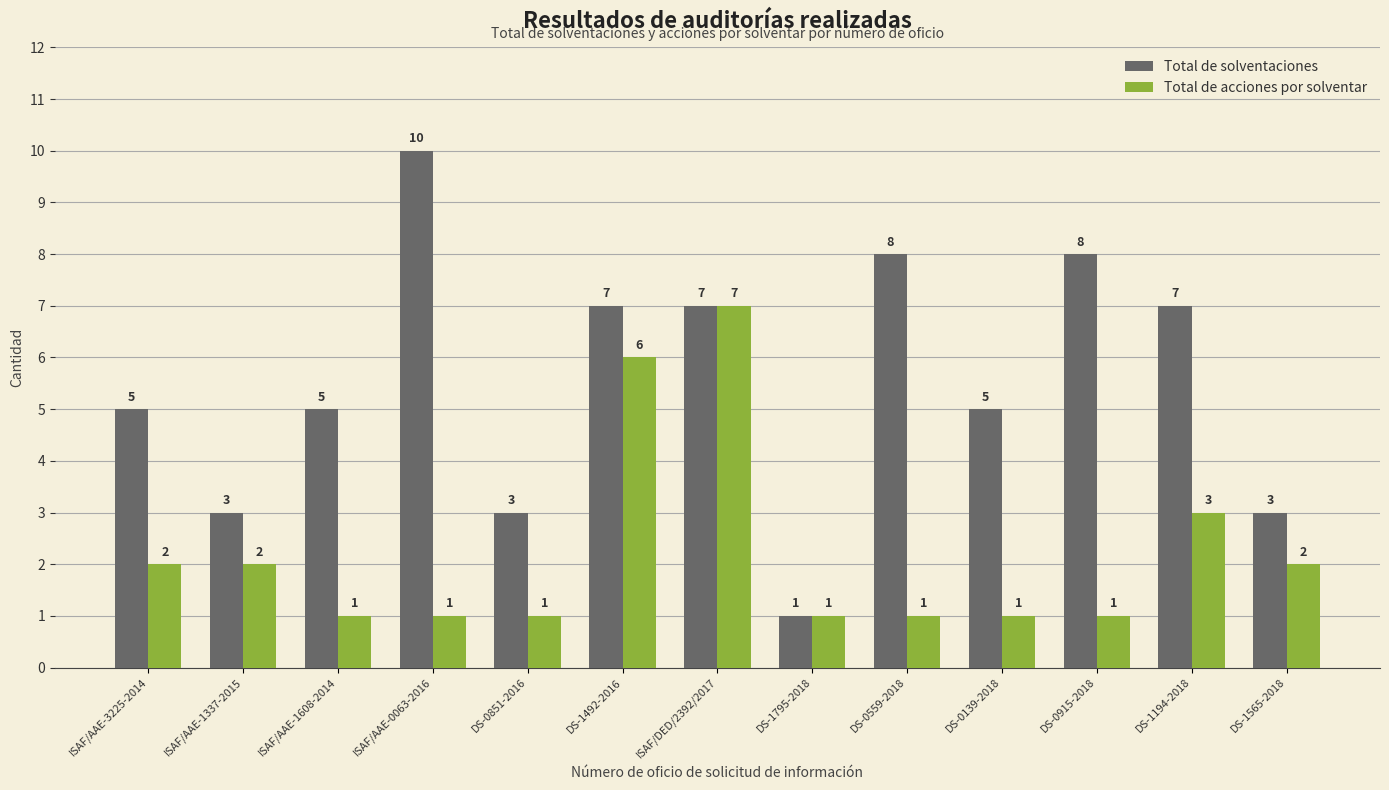

What is the label of the 6th bar from the left?

DS-1492-2016